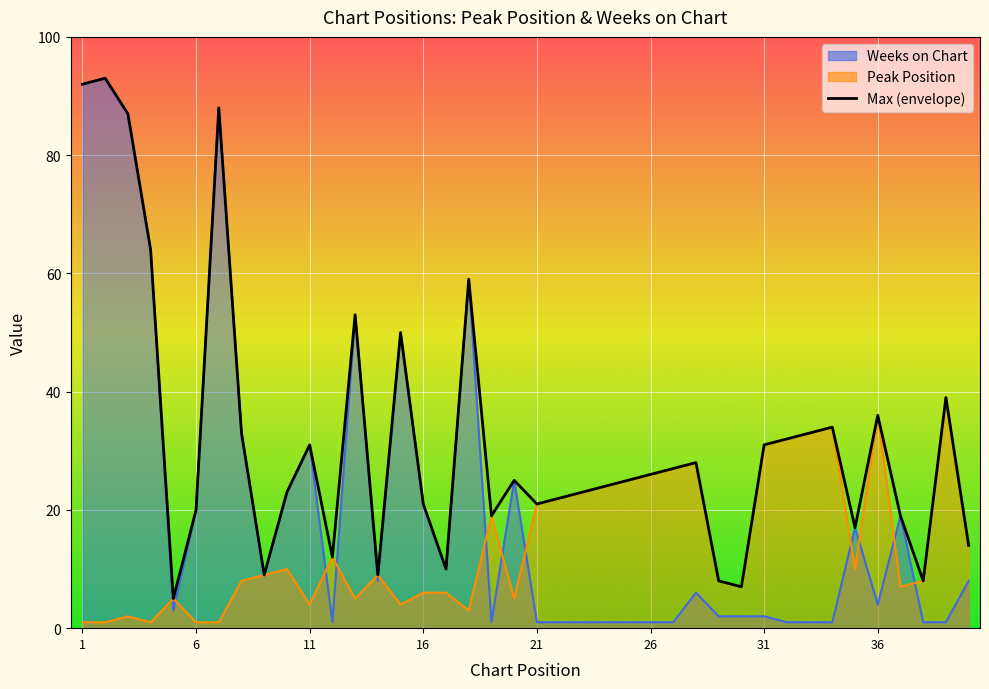

What is the minimum value shown in the chart?

5